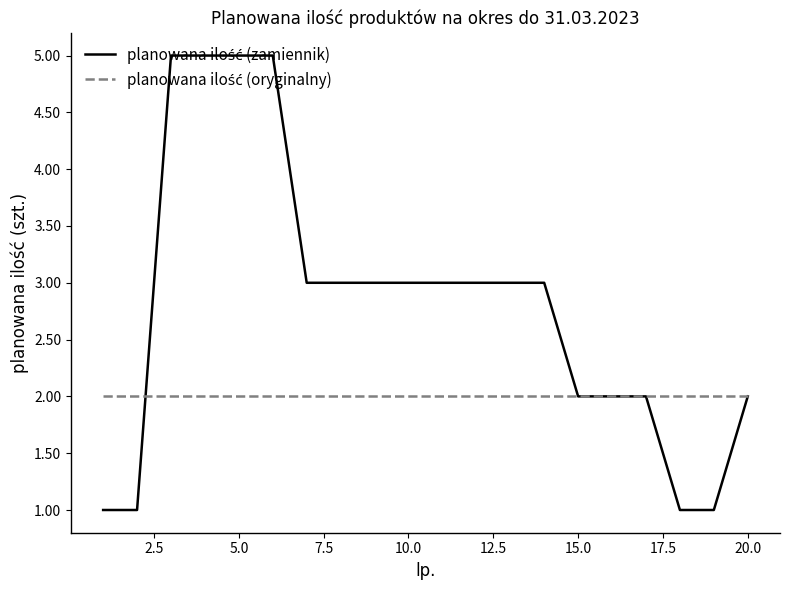

How many series are shown in this chart?

2